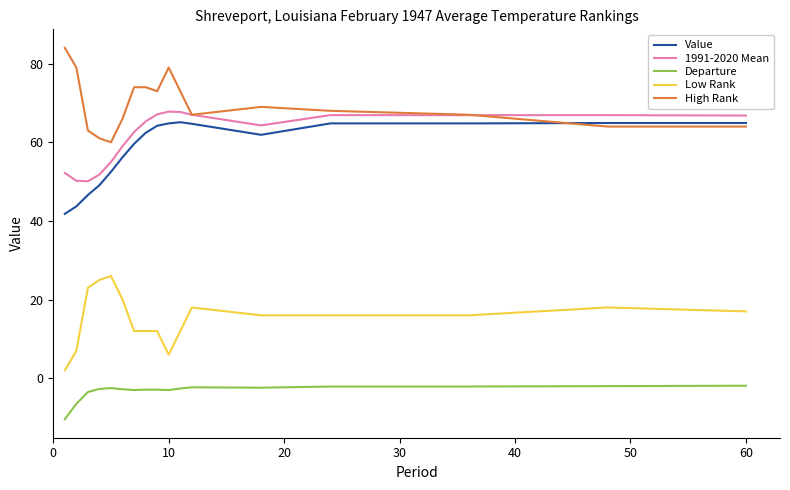

True or false: 1991-2020 Mean and Low Rank cross at least once.

False